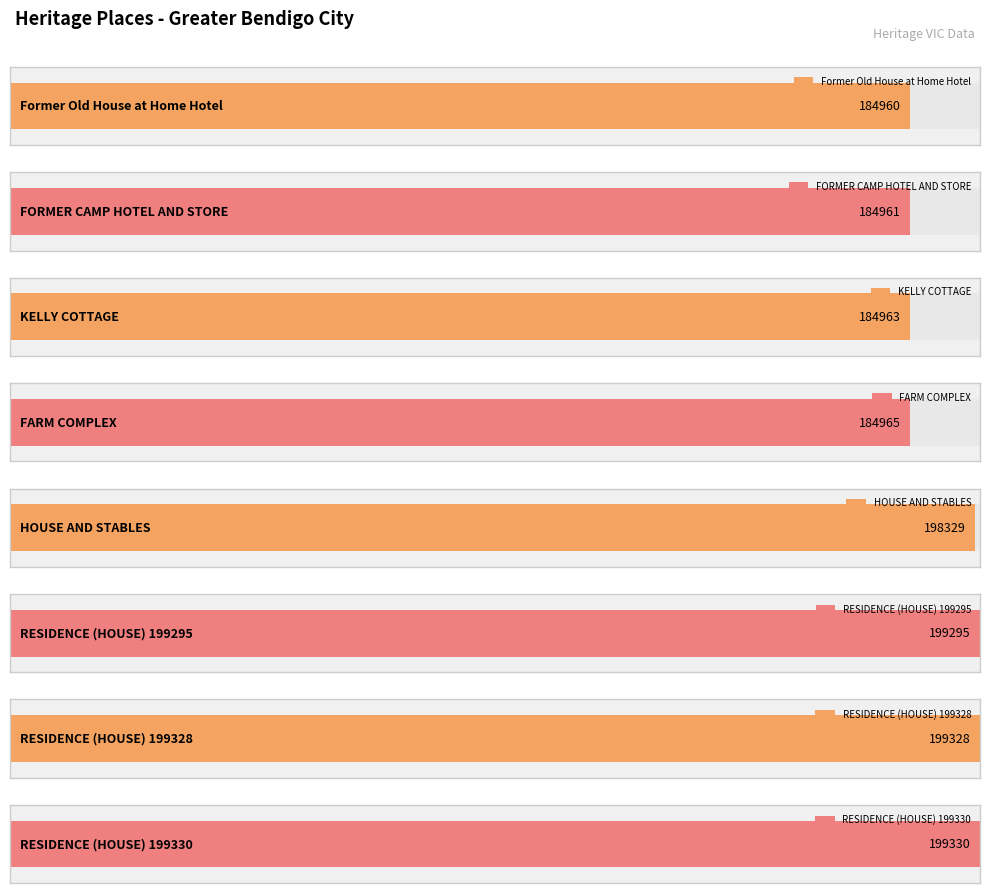

The value at Former Old House at Home Hotel is 184960. True or false?

True